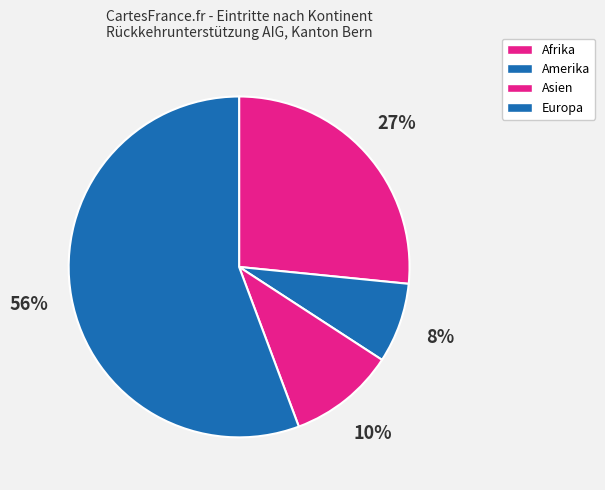

What is the largest slice in the pie chart?

Europa